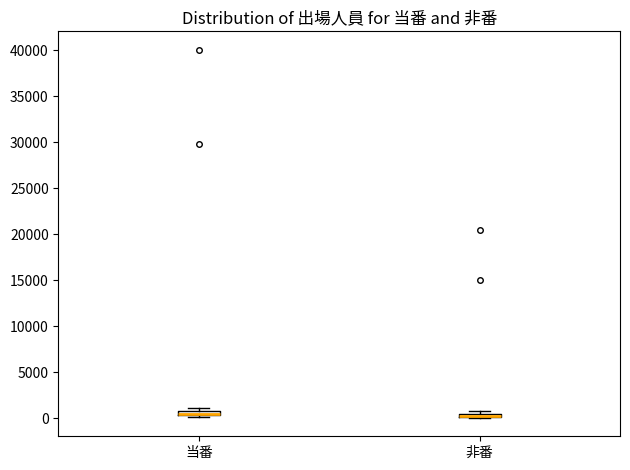

Where is the upper edge of the box for 当番 on the y-axis? The values are not printed on the chart, so give them approximately, as read against the axis.

1000